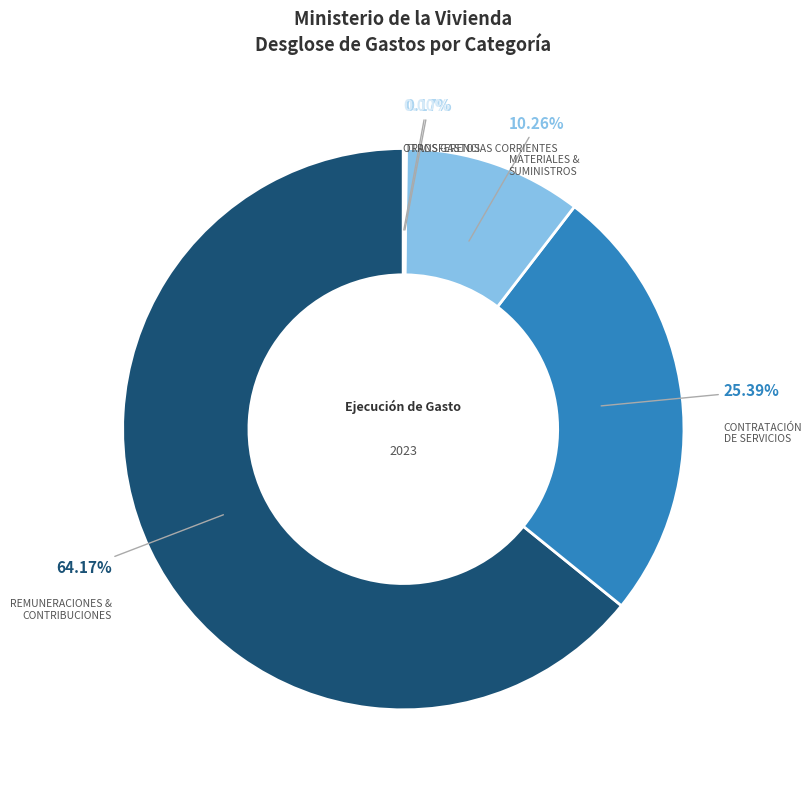

Is there any slice that represents more than half of the pie?

Yes